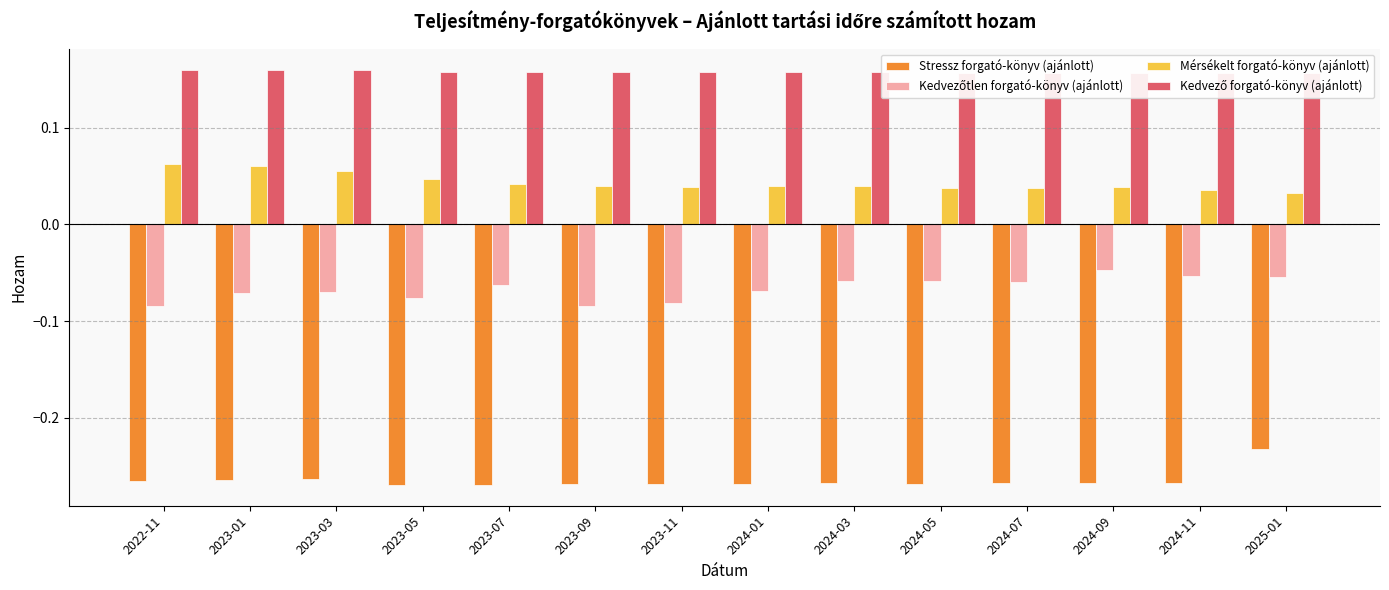

What is the total value across all series at 2023-03?

-0.1